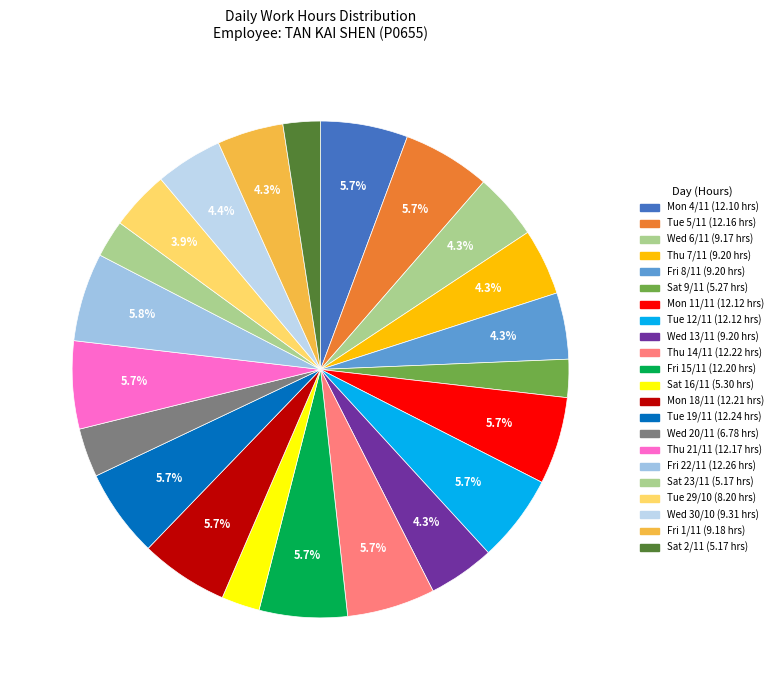

Approximately how many times larger is the value at Tue 29/10 compared to Mon 18/11?

0.7